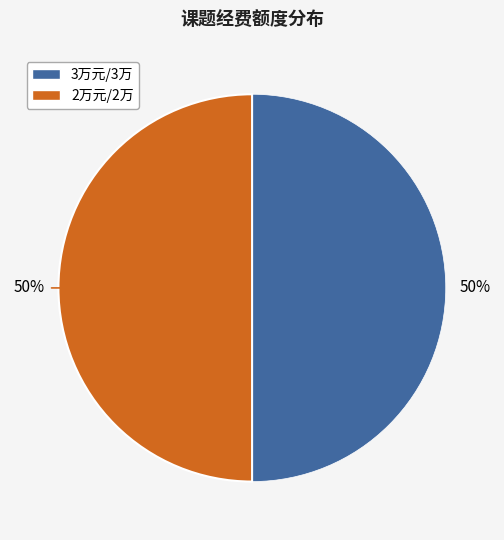

To the nearest percent, what is the average slice percentage?

50%